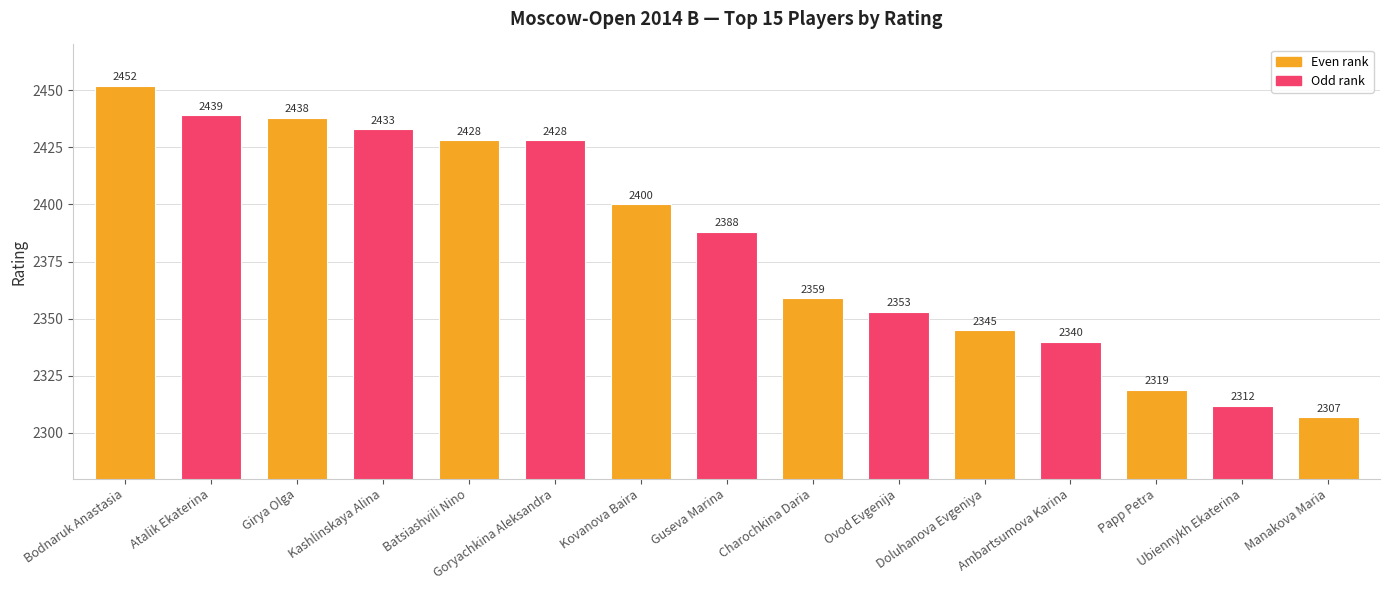

The value at Ubiennykh Ekaterina is 2312. True or false?

True